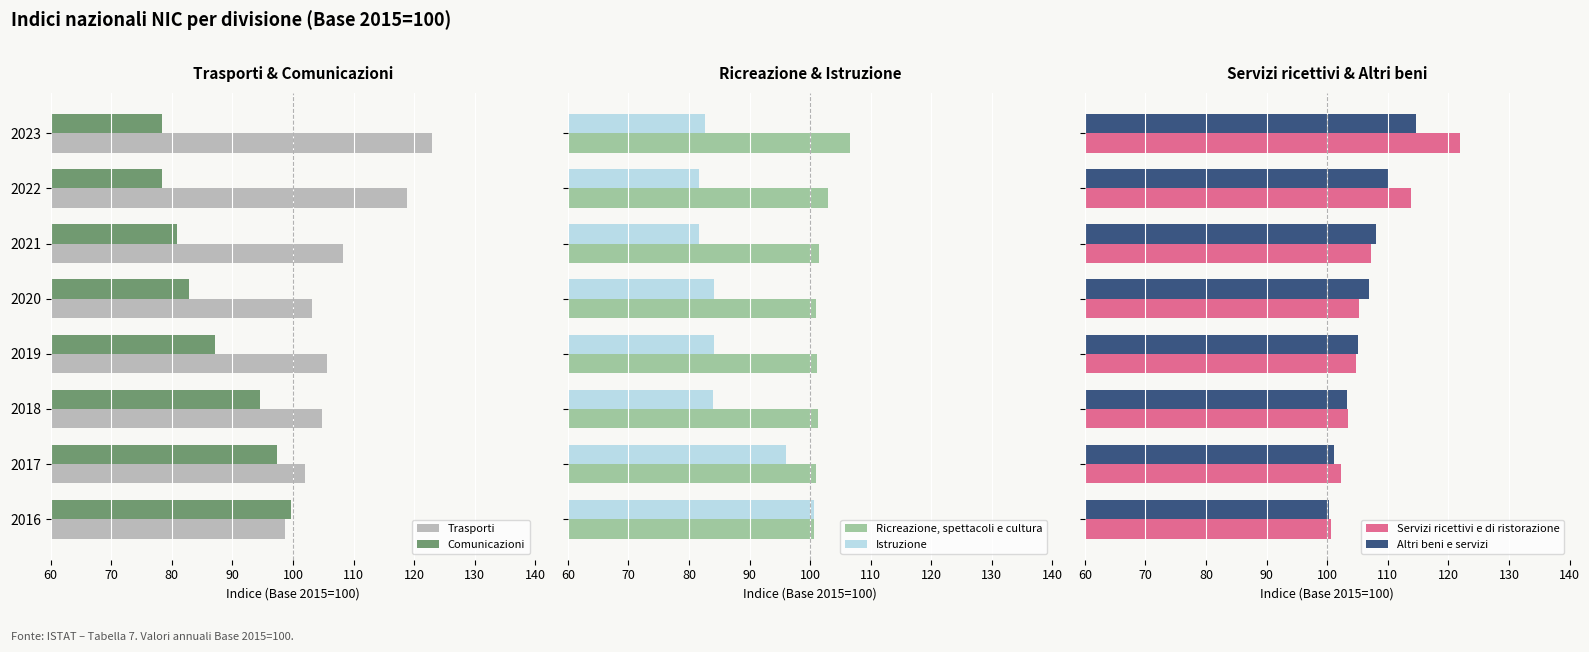

What is the minimum value for Istruzione?

81.7